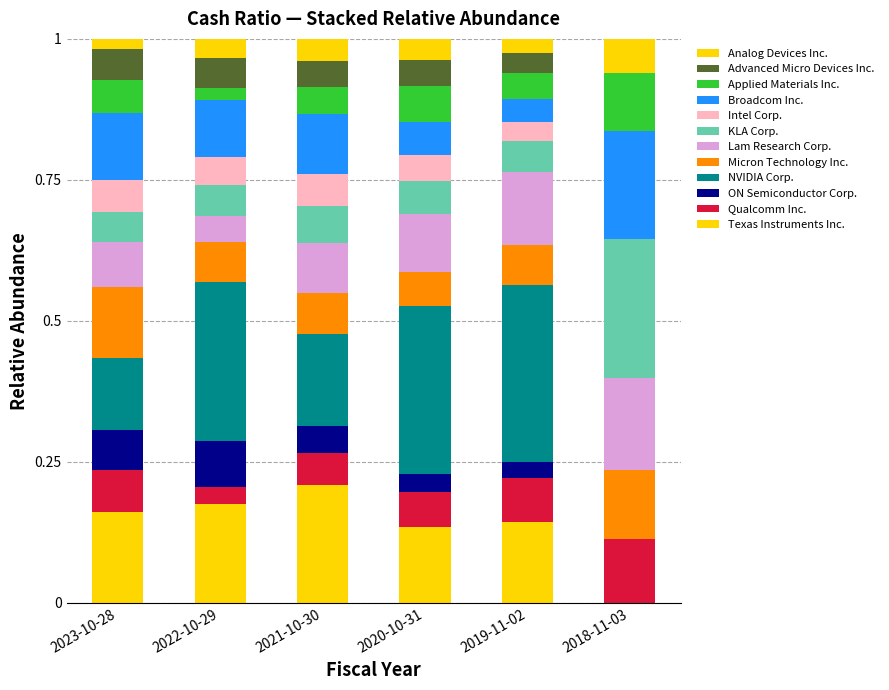

How many distinct data groups are displayed?

12